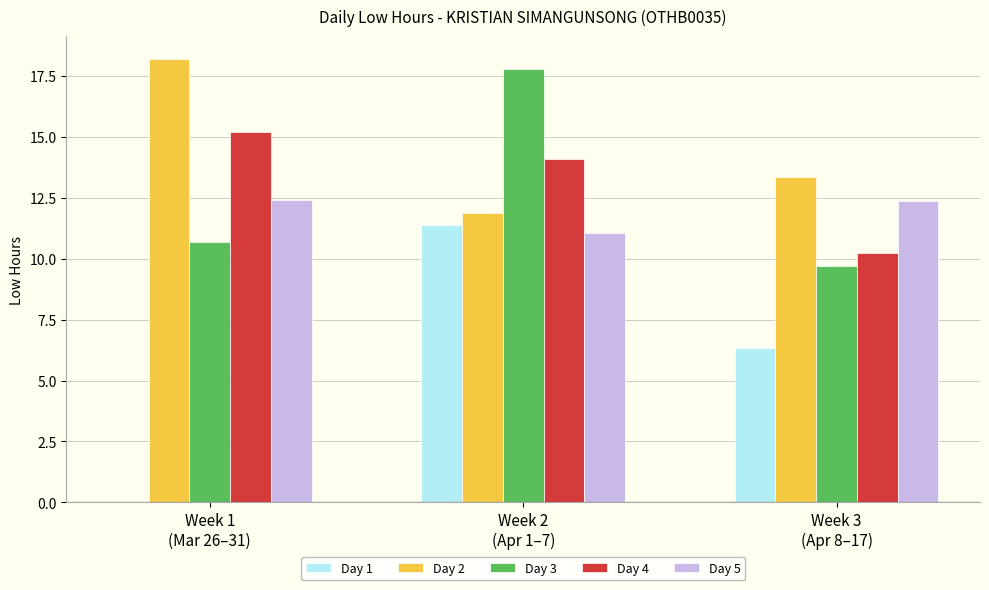

What value does the Day 4 series have at Week 3
(Apr 8–17)?

10.2